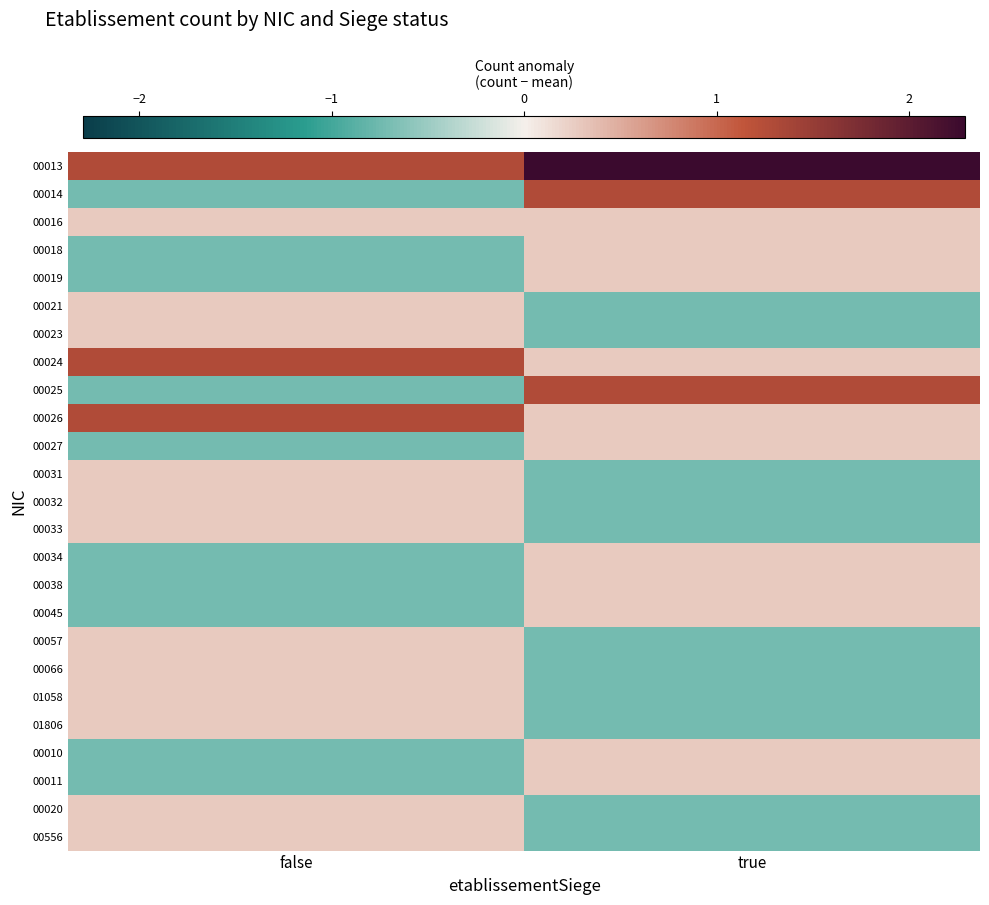

How many series are shown in this chart?

25